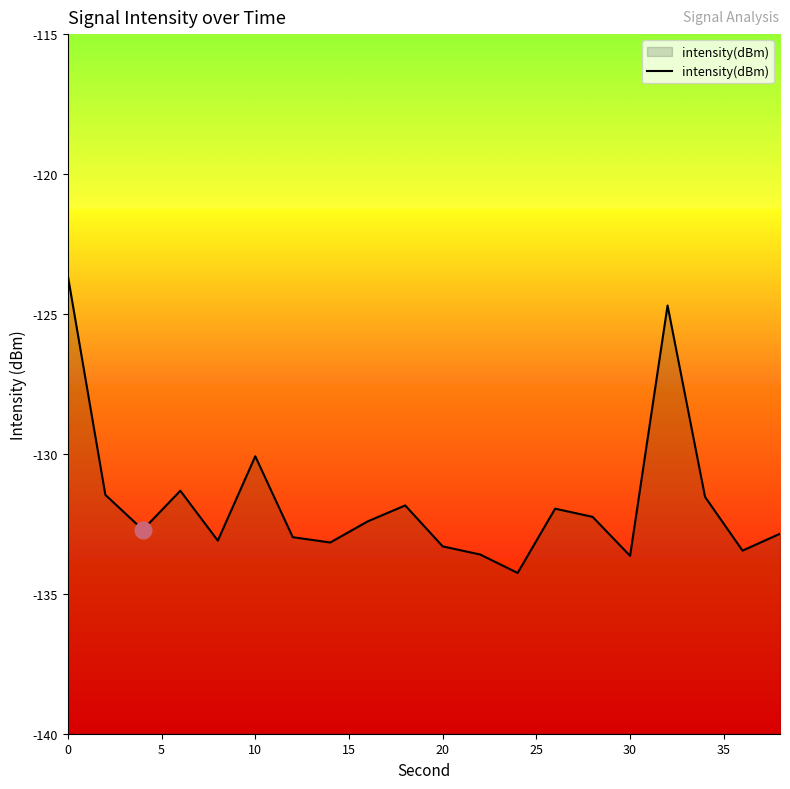

What is the value of the 19th point from the left?

-133.5